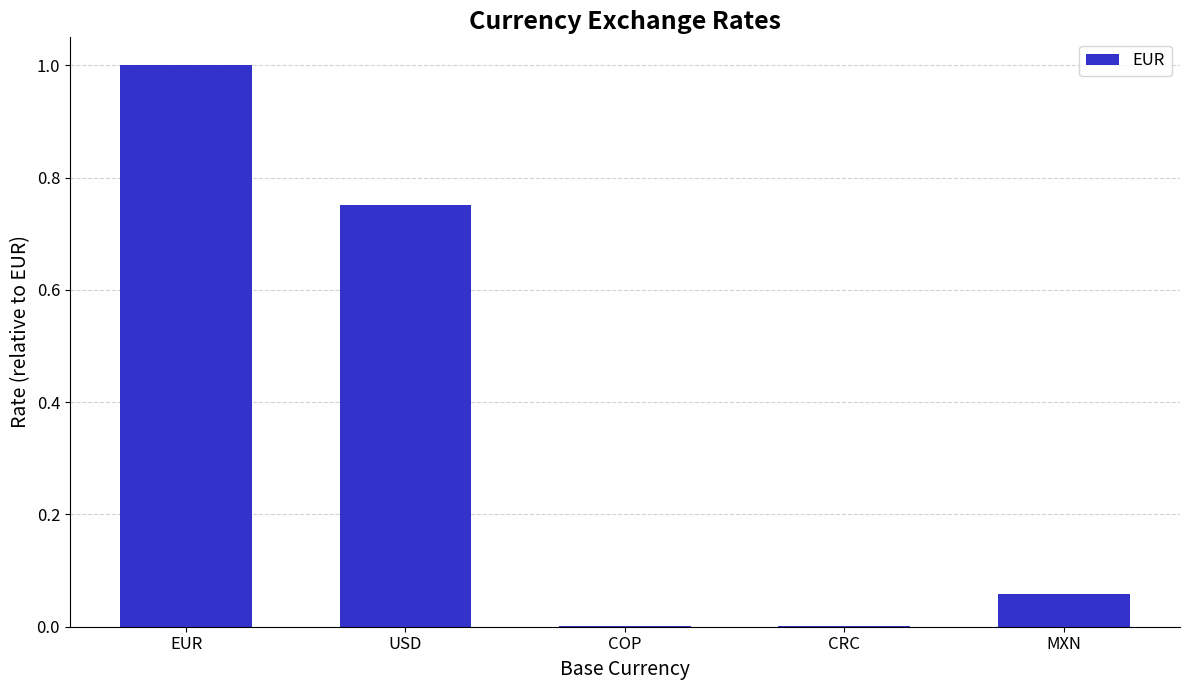

Between USD and CRC, which is larger?

USD